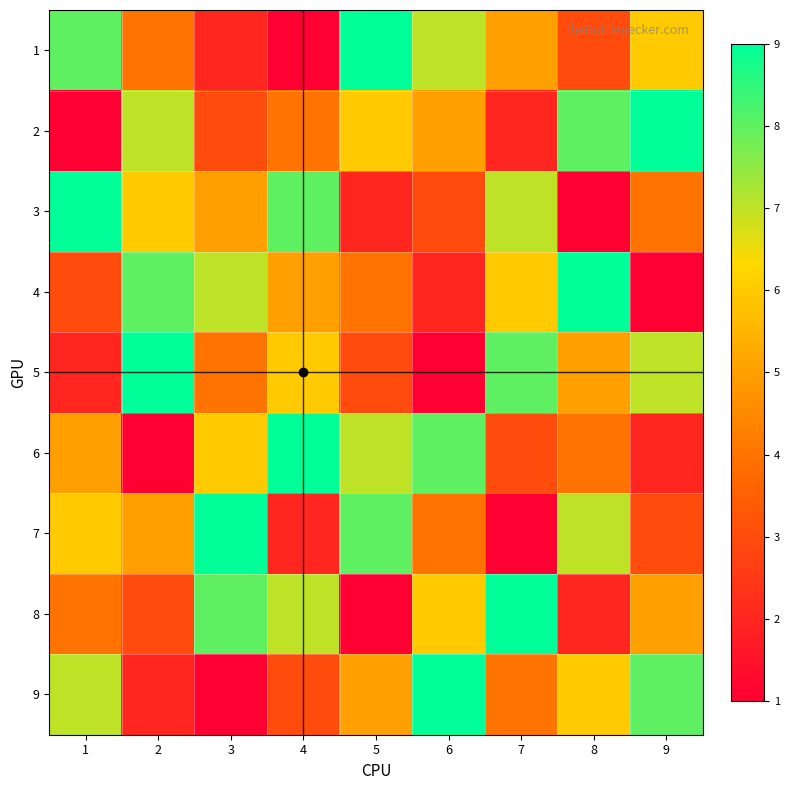

Reading left to right, extract all data points from this chart.

1: 1=8	2=4	3=2	4=1	5=9	6=7	7=5	8=3	9=6
2: 1=1	2=7	3=3	4=4	5=6	6=5	7=2	8=8	9=9
3: 1=9	2=6	3=5	4=8	5=2	6=3	7=7	8=1	9=4
4: 1=3	2=8	3=7	4=5	5=4	6=2	7=6	8=9	9=1
5: 1=2	2=9	3=4	4=6	5=3	6=1	7=8	8=5	9=7
6: 1=5	2=1	3=6	4=9	5=7	6=8	7=3	8=4	9=2
7: 1=6	2=5	3=9	4=2	5=8	6=4	7=1	8=7	9=3
8: 1=4	2=3	3=8	4=7	5=1	6=6	7=9	8=2	9=5
9: 1=7	2=2	3=1	4=3	5=5	6=9	7=4	8=6	9=8